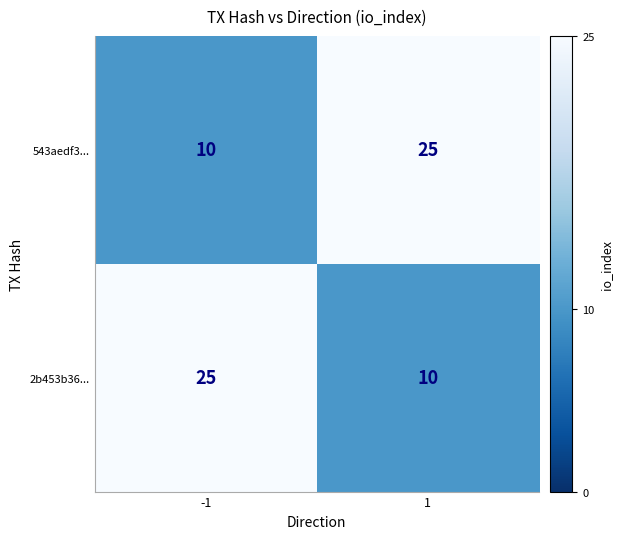

What is the total value across all series at -1?

35